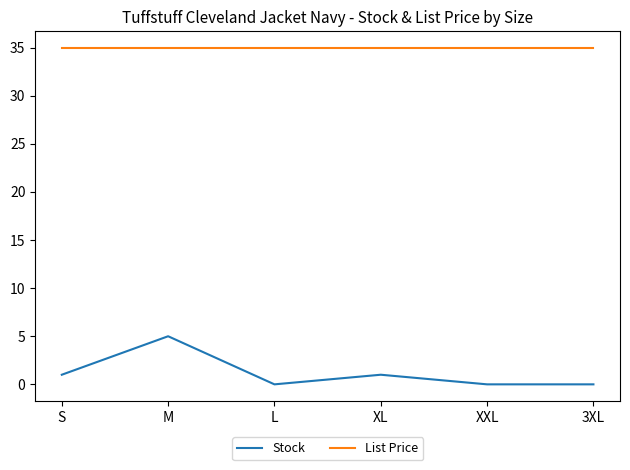

True or false: Stock has more than 0 interior local peaks.

True